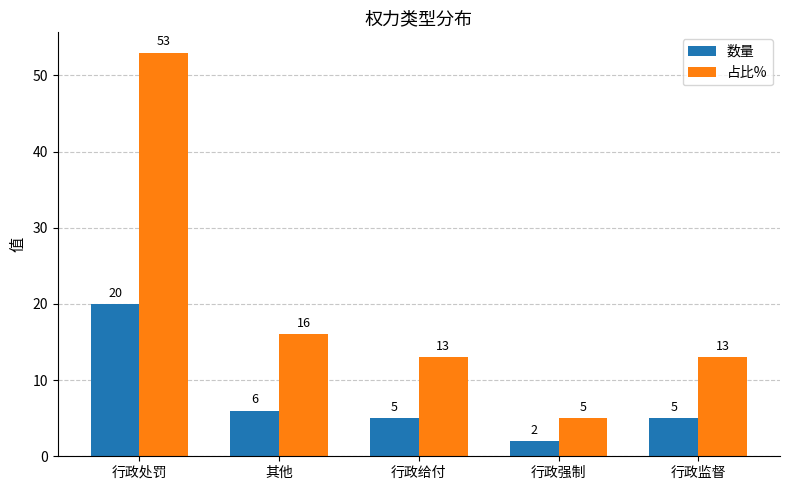

Reading right to left, list all the values displayed in this chart.

数量: 行政监督=5	行政强制=2	行政给付=5	其他=6	行政处罚=20
占比%: 行政监督=13	行政强制=5	行政给付=13	其他=16	行政处罚=53